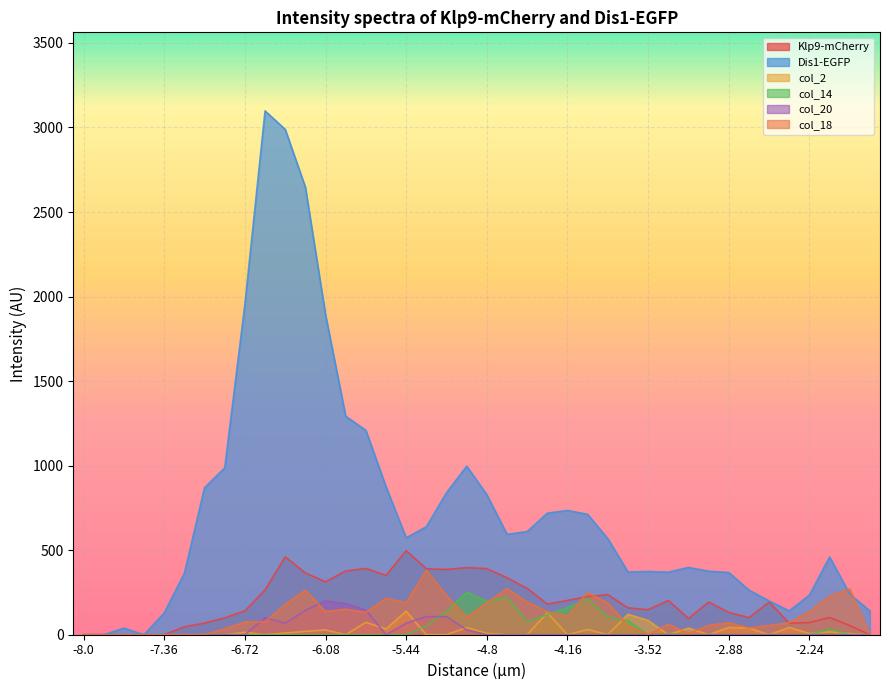

True or false: Dis1-EGFP has a value of 714 at -2.08.

False